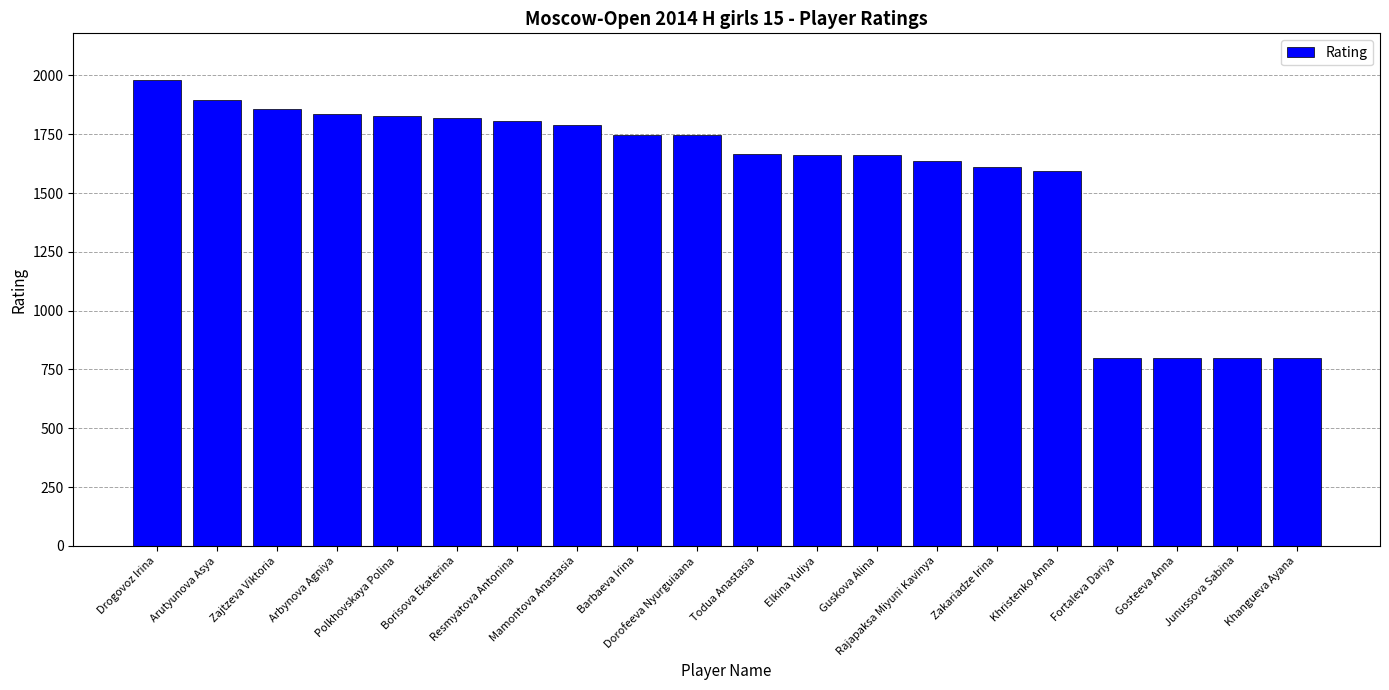

What is the value of the 8th bar from the left?

1790